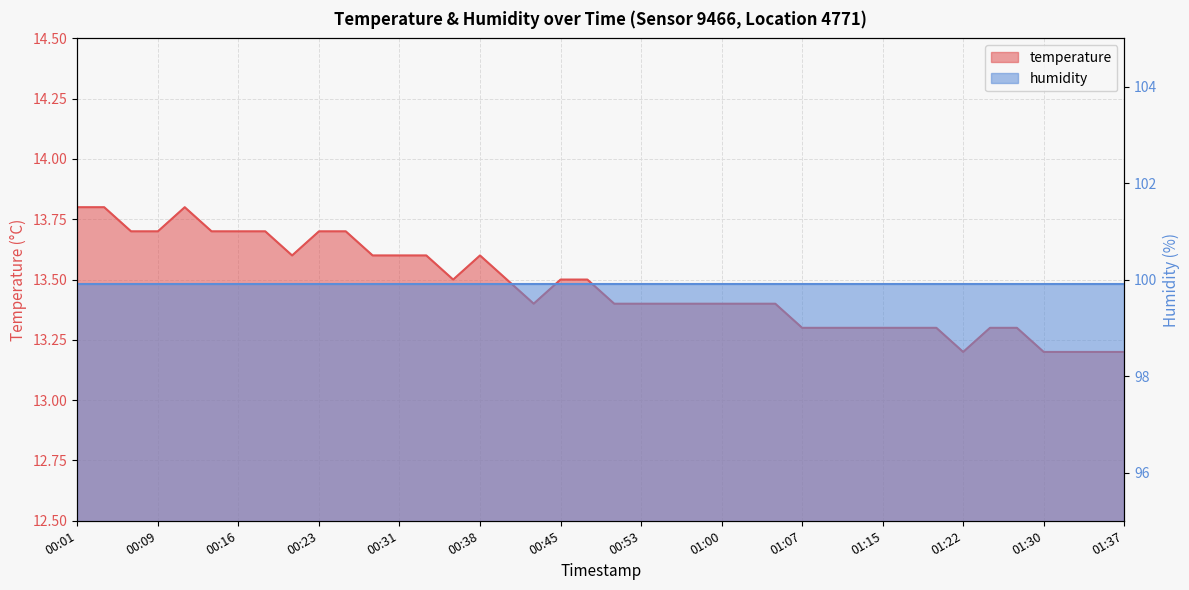

Between 01:00 and 00:04, which is larger?

00:04